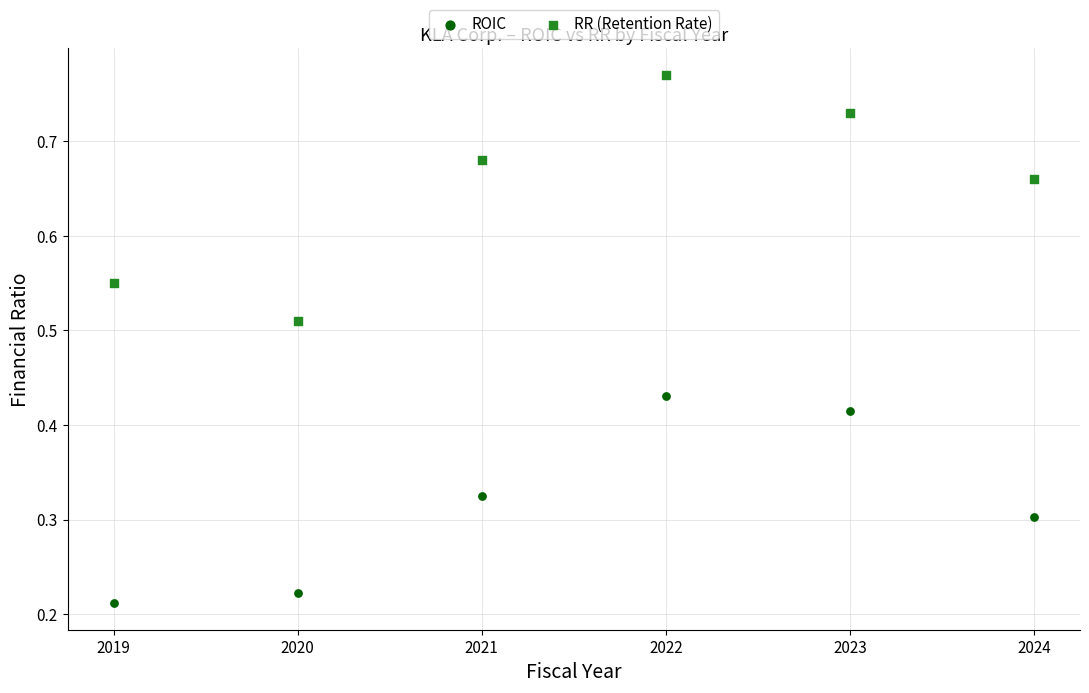

Which series contains the highest Y value?

RR (Retention Rate)